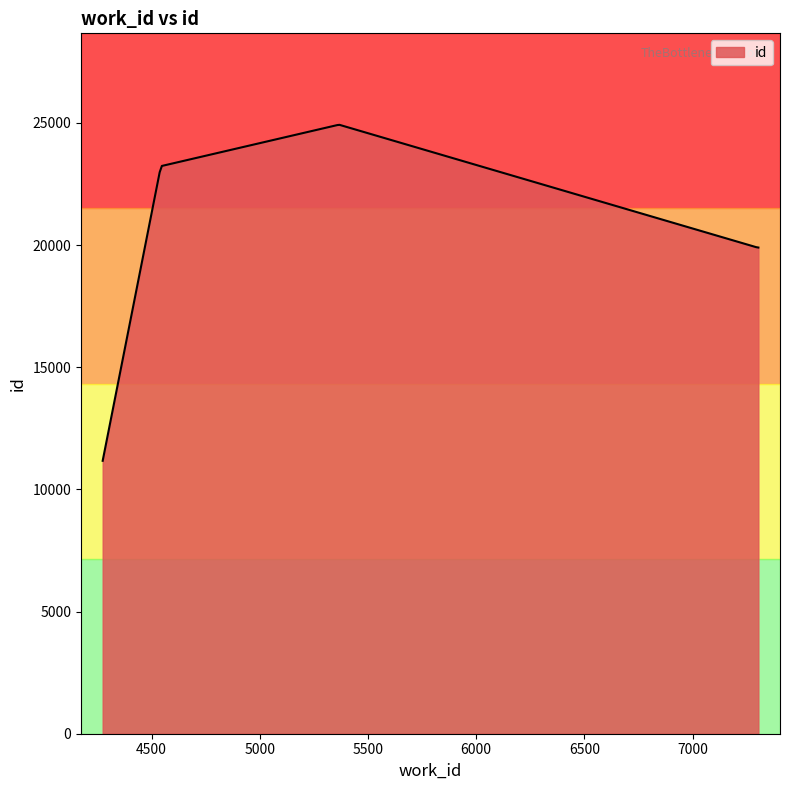

What is the maximum value shown in the chart?

24921.6